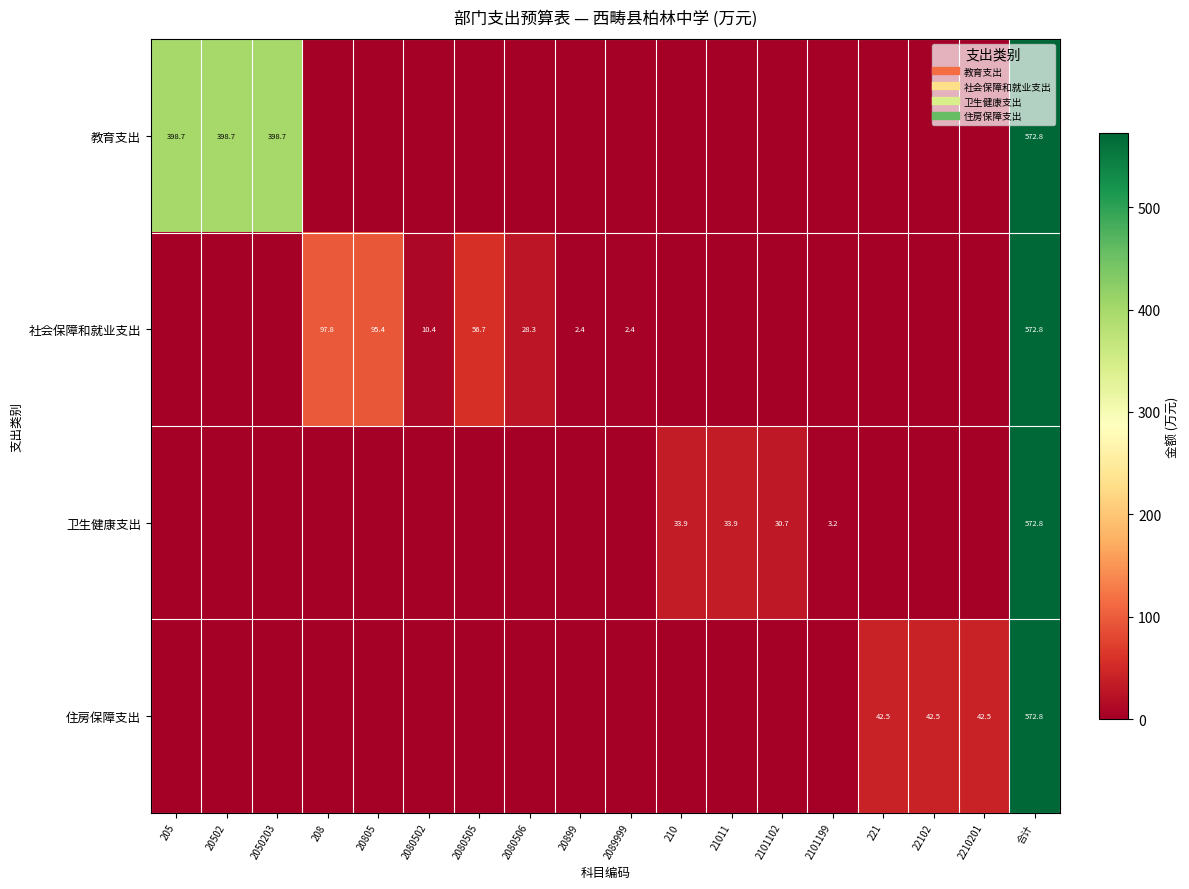

What is the sum of all 教育支出 values?

1768.9